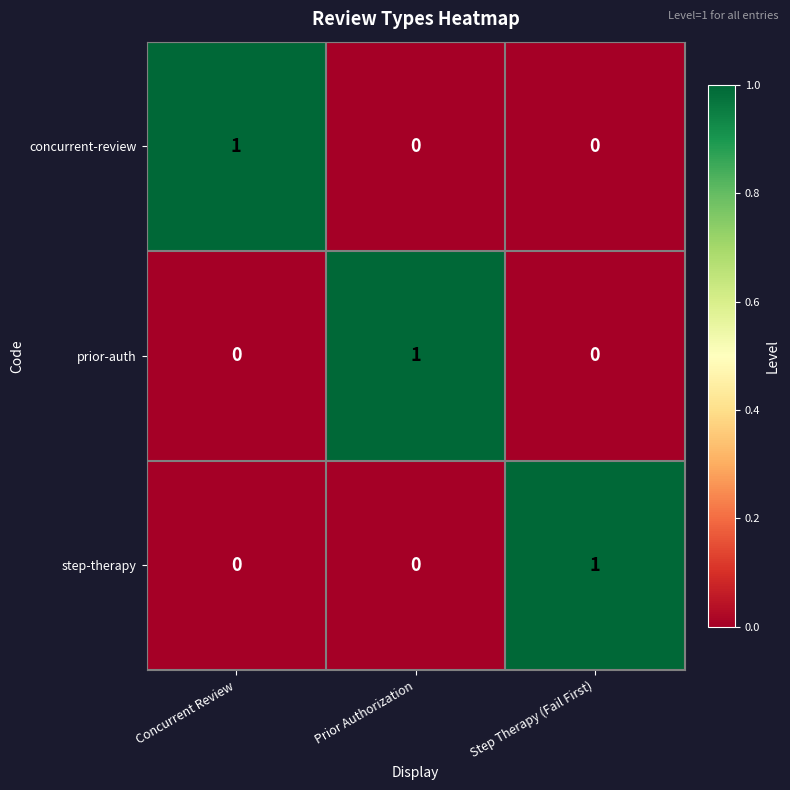

Is the value of prior-auth at Prior Authorization greater than the value of concurrent-review at Step Therapy (Fail First)?

Yes